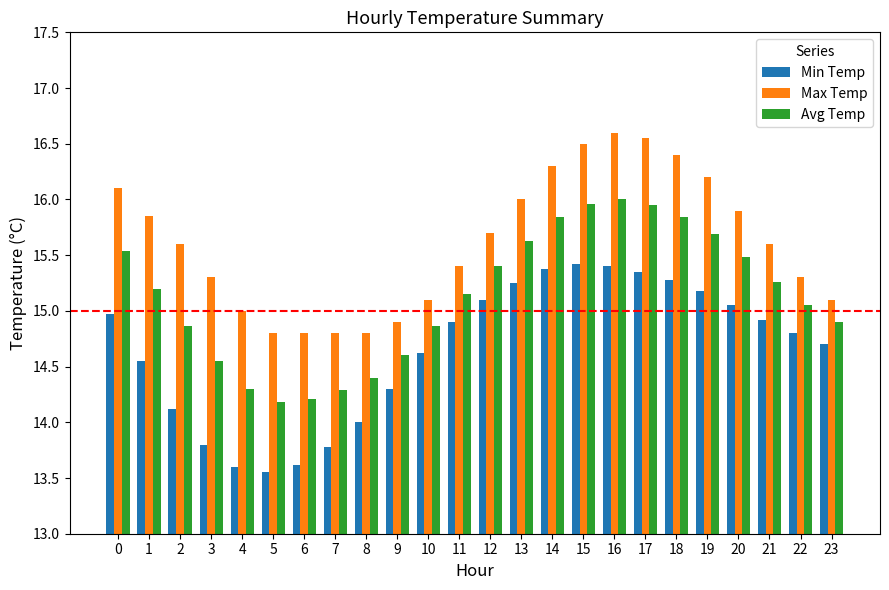

Does the chart contain any negative values?

No